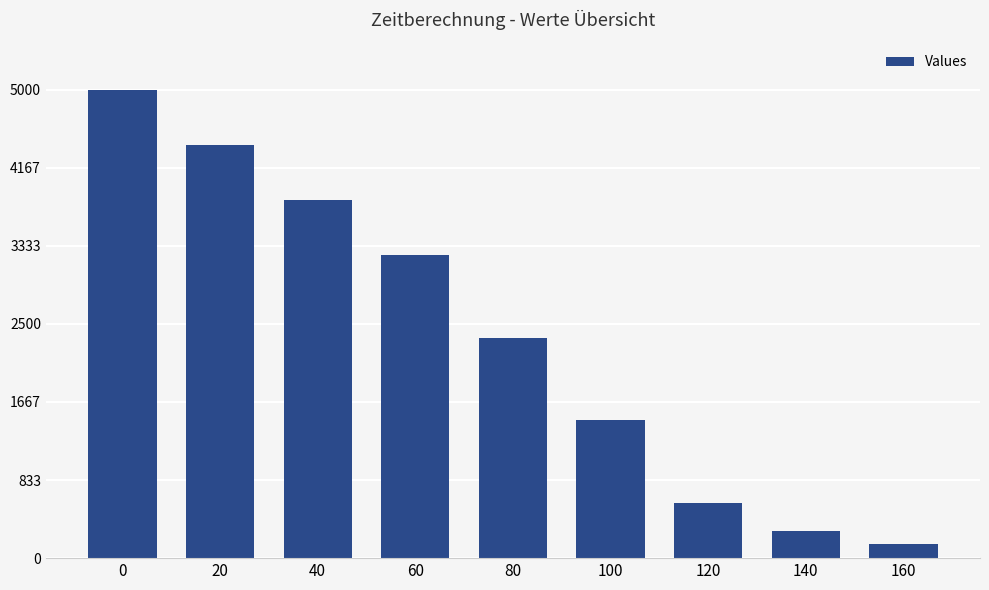

What is the sum of the values at 20 and 0?

9411